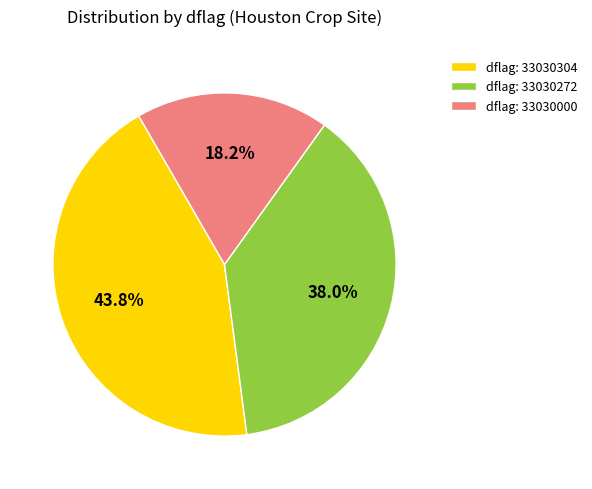

How many slices are in this pie chart?

3